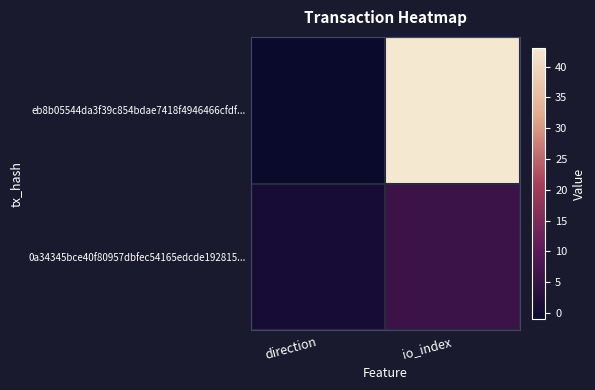

At direction, list the series in order from smallest to largest.

eb8b05544da3f39c854bdae7418f4946466cfdf..., 0a34345bce40f80957dbfec54165edcde192815...